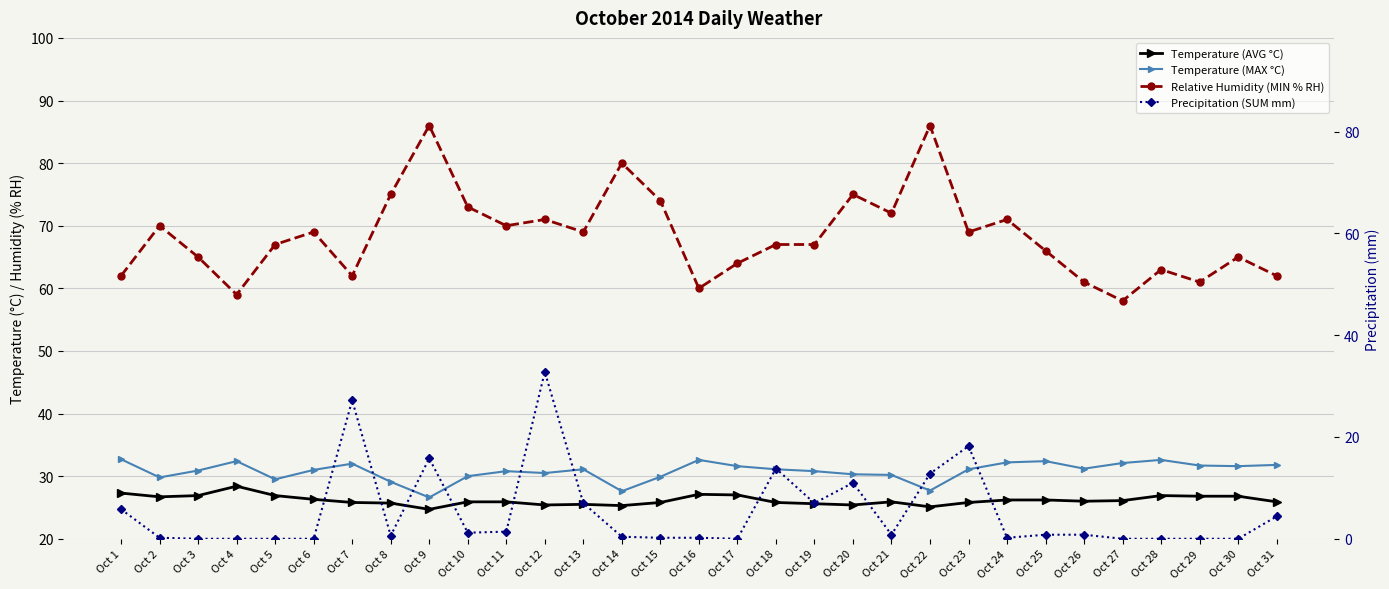

Reading right to left, list all the values displayed in this chart.

Temperature (AVG °C): 25.9	26.8	26.8	26.9	26.1	26.0	26.2	26.2	25.8	25.1	25.9	25.4	25.6	25.8	27.0	27.1	25.8	25.3	25.5	25.4	25.9	25.9	24.7	25.7	25.8	26.3	26.9	28.4	26.9	26.7	27.3
Temperature (MAX °C): 31.8	31.6	31.7	32.6	32.1	31.2	32.4	32.2	31.1	27.7	30.2	30.3	30.8	31.1	31.6	32.6	29.9	27.6	31.1	30.5	30.8	30.0	26.6	29.1	32.0	31.0	29.5	32.4	30.9	29.8	32.7
Relative Humidity (MIN % RH): 62.0	65.0	61.0	63.0	58.0	61.0	66.0	71.0	69.0	86.0	72.0	75.0	67.0	67.0	64.0	60.0	74.0	80.0	69.0	71.0	70.0	73.0	86.0	75.0	62.0	69.0	67.0	59.0	65.0	70.0	62.0
Precipitation (SUM mm): 4.4	0.0	0.0	0.0	0.0	0.8	0.8	0.2	18.2	12.8	0.8	11.0	7.0	13.8	0.0	0.2	0.2	0.4	7.0	32.8	1.4	1.2	15.8	0.6	27.2	0.0	0.0	0.0	0.0	0.2	5.8